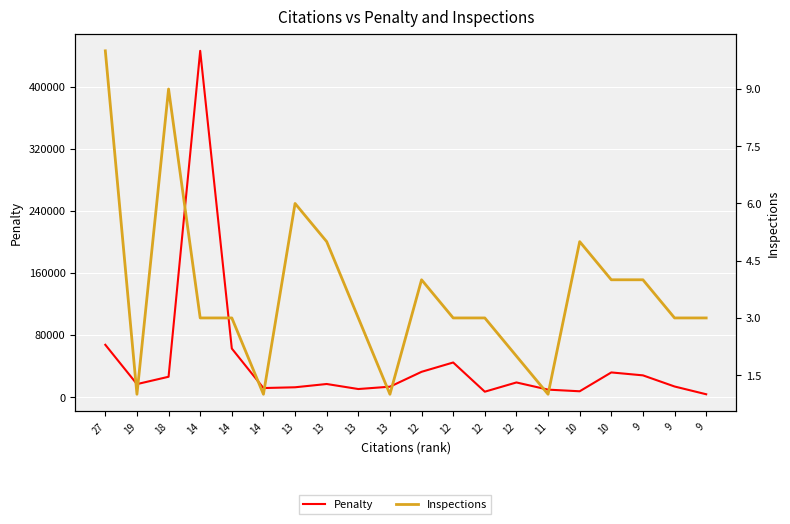

At which category does Penalty reach its first local valley?

19